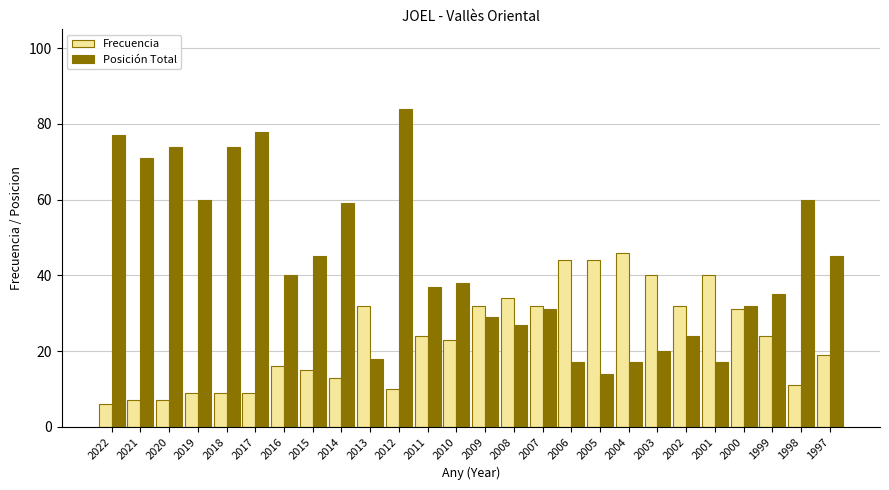

At how many categories does at least one series exceed 6?

26